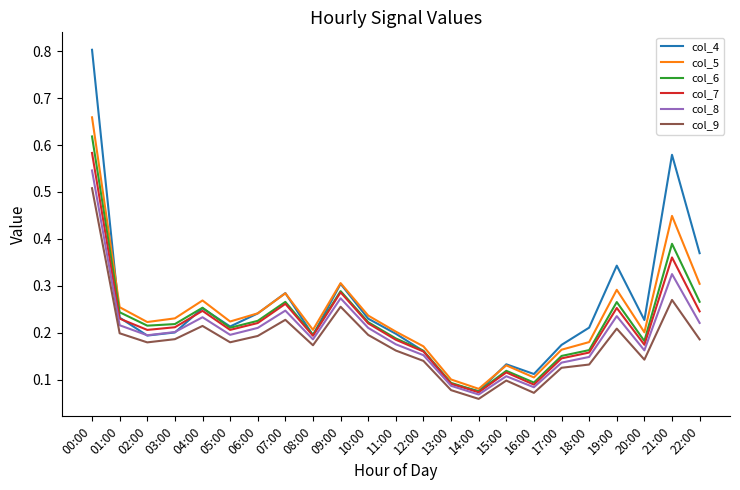

Between 02:00 and 09:00, which series saw the biggest shift?

col_4